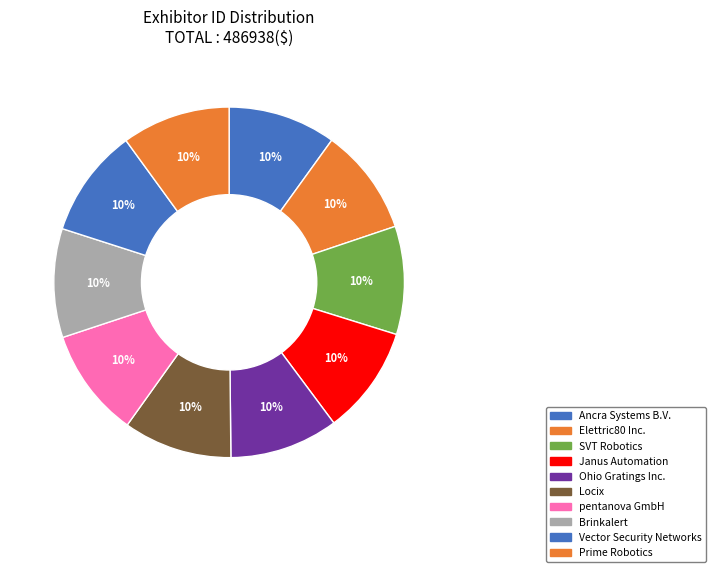

To the nearest percent, what percentage of the pie is SVT Robotics?

10%